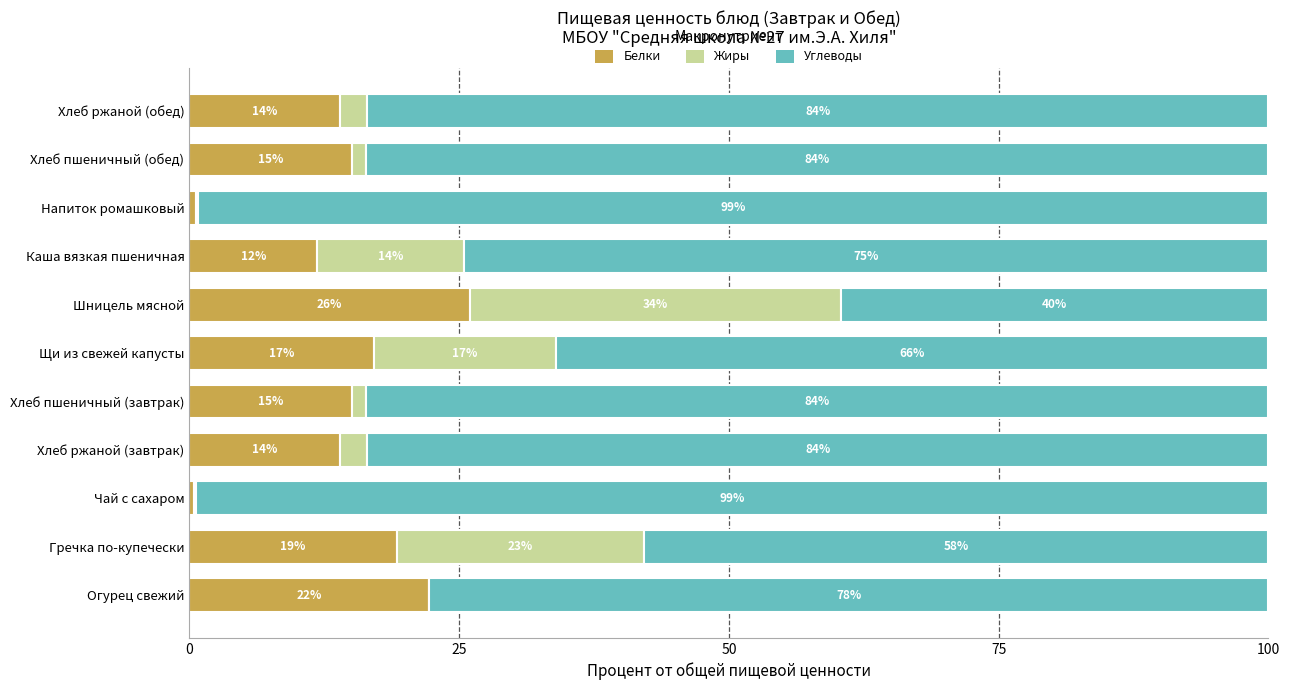

The Белки series shows 4.2 at Каша вязкая пшеничная. True or false?

False